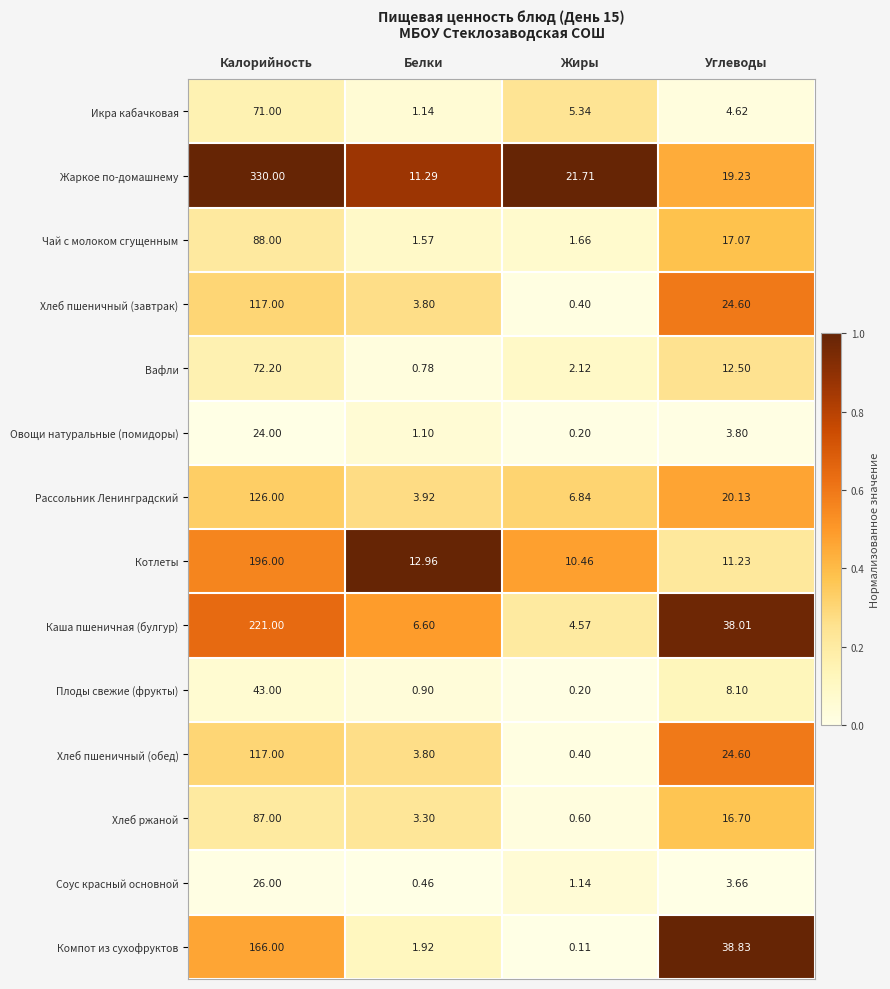

Where does the Компот из сухофруктов series first go above 38?

Калорийность